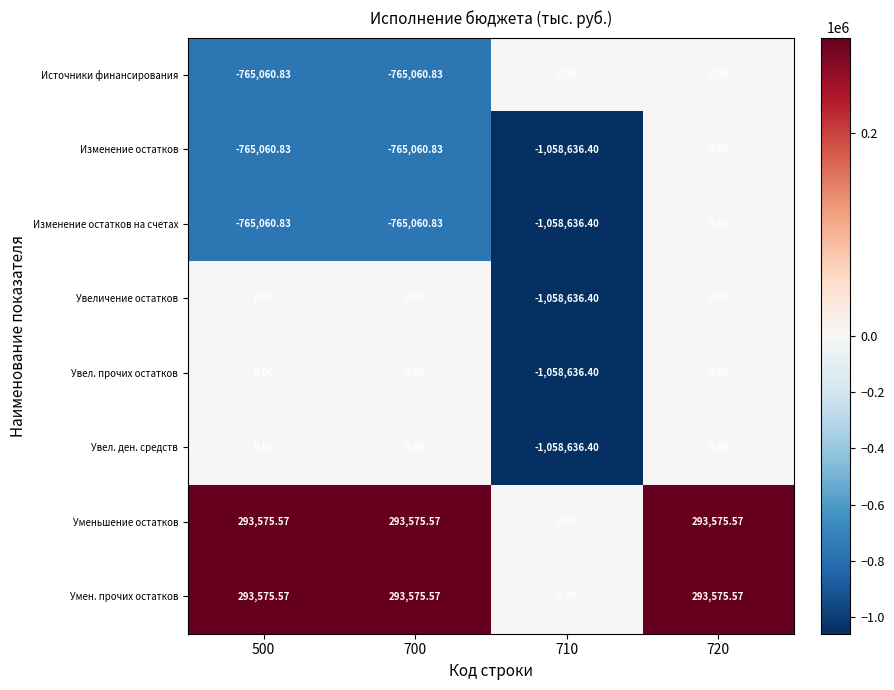

Reading left to right, transcribe all the data shown in this chart.

Источники финансирования: 500=-765060.8	700=-765060.8	710=0.0	720=0.0
Изменение остатков: 500=-765060.8	700=-765060.8	710=-1058636.4	720=0.0
Изменение остатков на счетах: 500=-765060.8	700=-765060.8	710=-1058636.4	720=0.0
Увеличение остатков: 500=0.0	700=0.0	710=-1058636.4	720=0.0
Увел. прочих остатков: 500=0.0	700=0.0	710=-1058636.4	720=0.0
Увел. ден. средств: 500=0.0	700=0.0	710=-1058636.4	720=0.0
Уменьшение остатков: 500=293575.6	700=293575.6	710=0.0	720=293575.6
Умен. прочих остатков: 500=293575.6	700=293575.6	710=0.0	720=293575.6